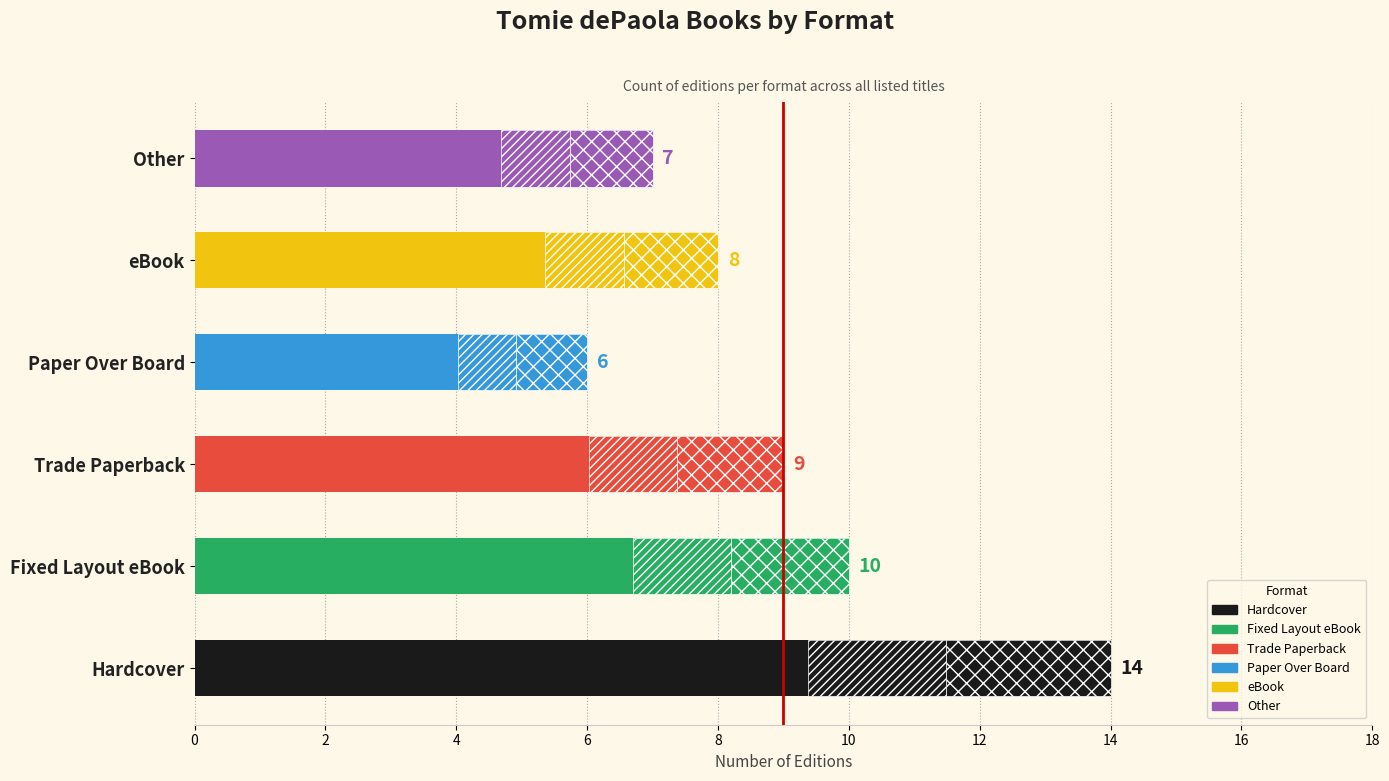

Does the chart contain stacked bars?

No